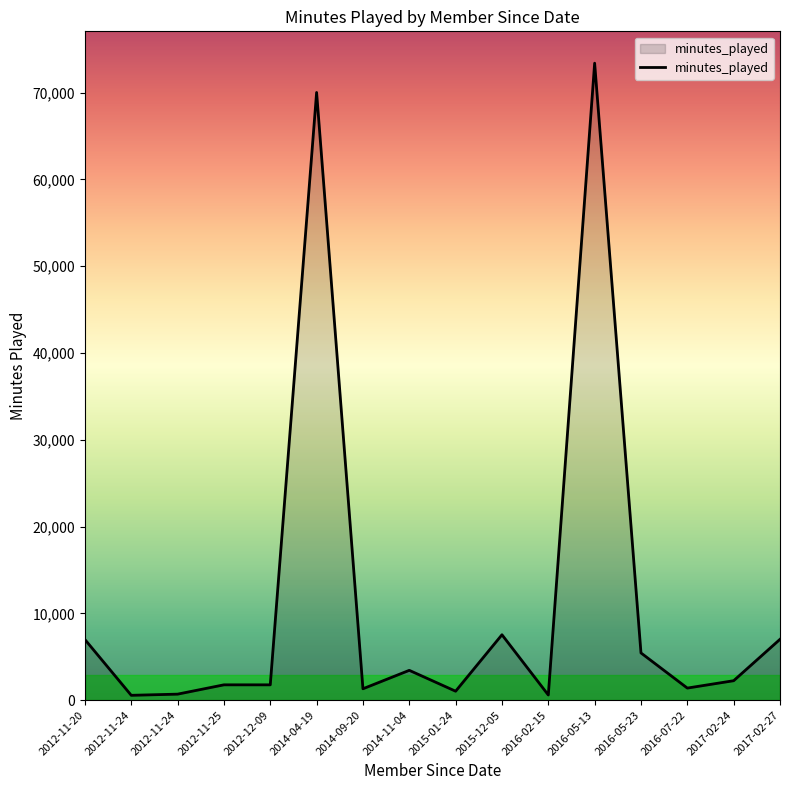

Is this an area chart (filled region under the line)?

Yes